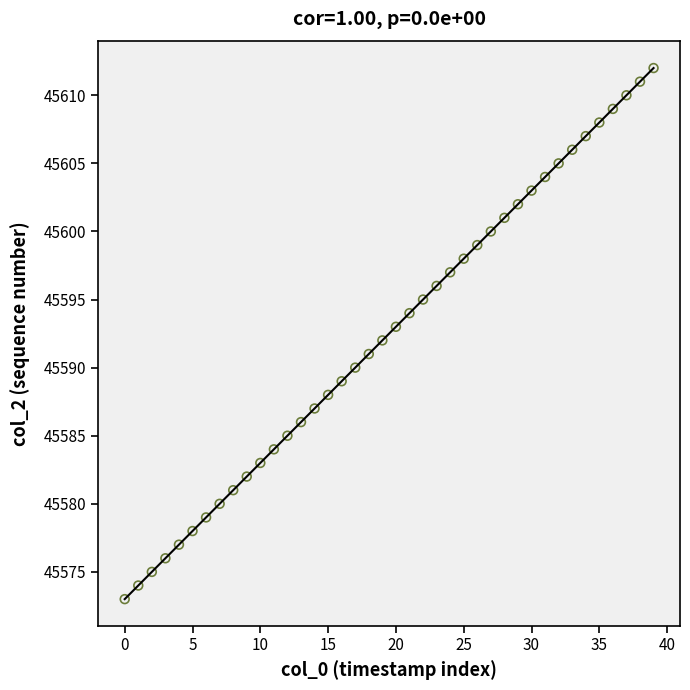

What is the range of Y values (max minus min)?

39